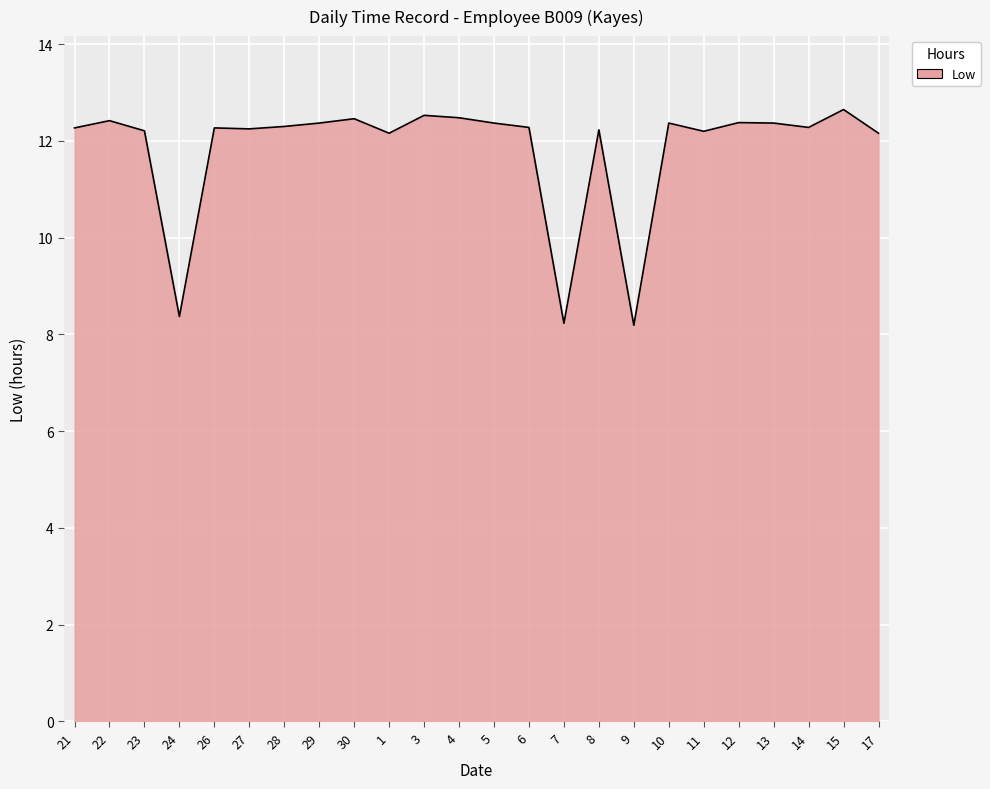

What is the ratio of the value at 5 to the value at 30?

1.0